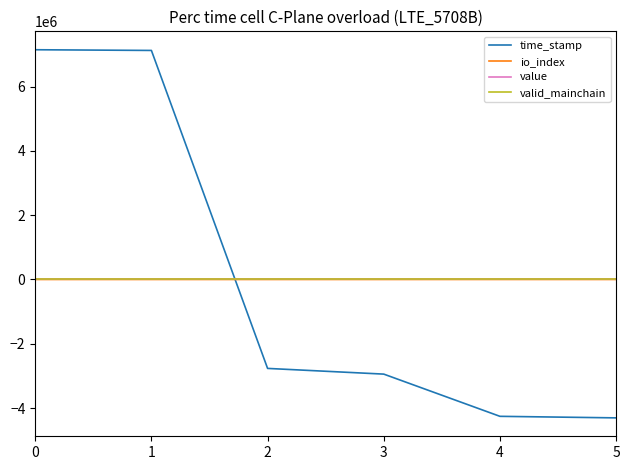

What is the greatest value displayed?

7148534.5